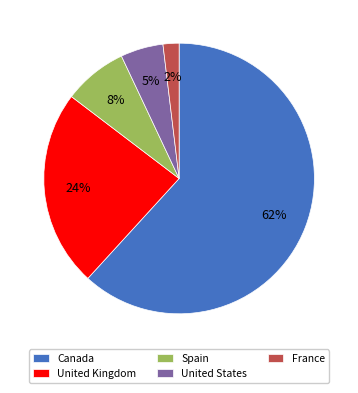

Is there any slice that represents more than half of the pie?

Yes